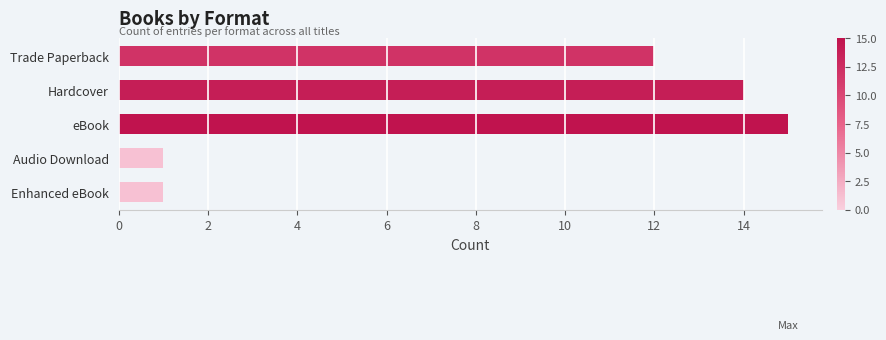

Reading top to bottom, list all the values displayed in this chart.

Trade Paperback=12	Hardcover=14	eBook=15	Audio Download=1	Enhanced eBook=1